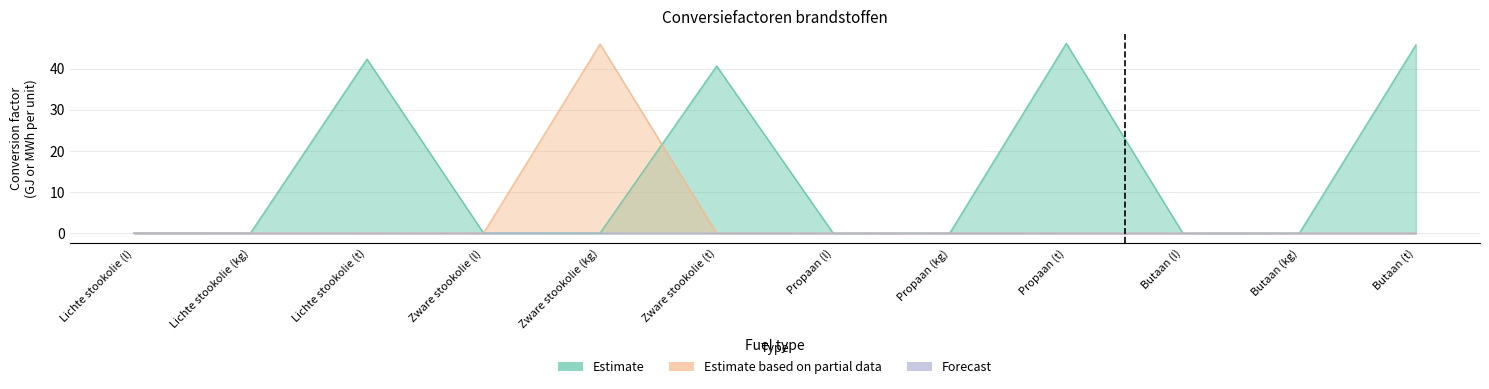

What is the label of the 8th point from the right?

Zware stookolie (kg)